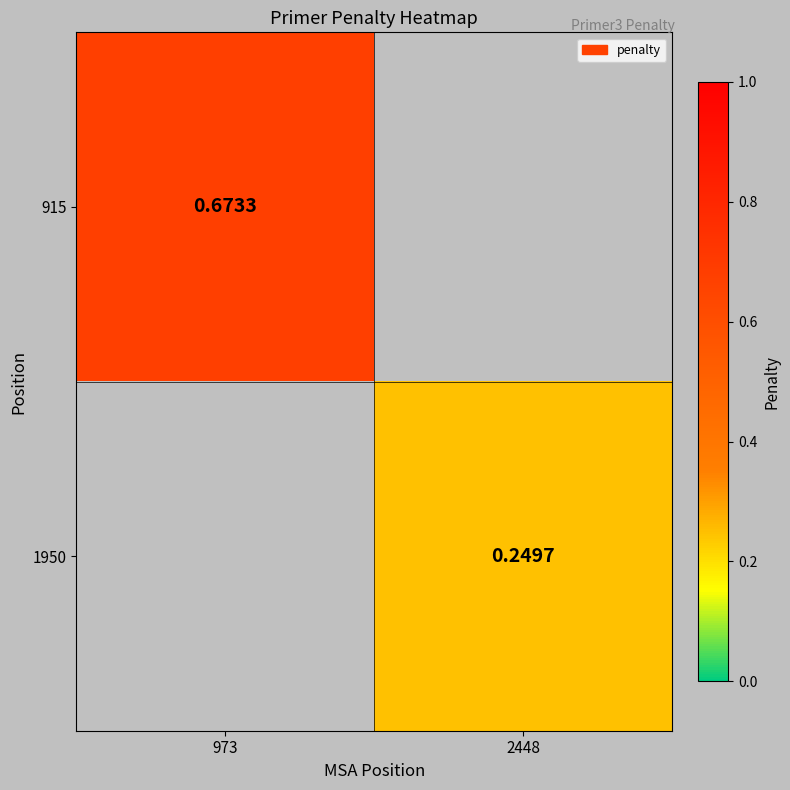

Which category has the lowest value across all series?

2448